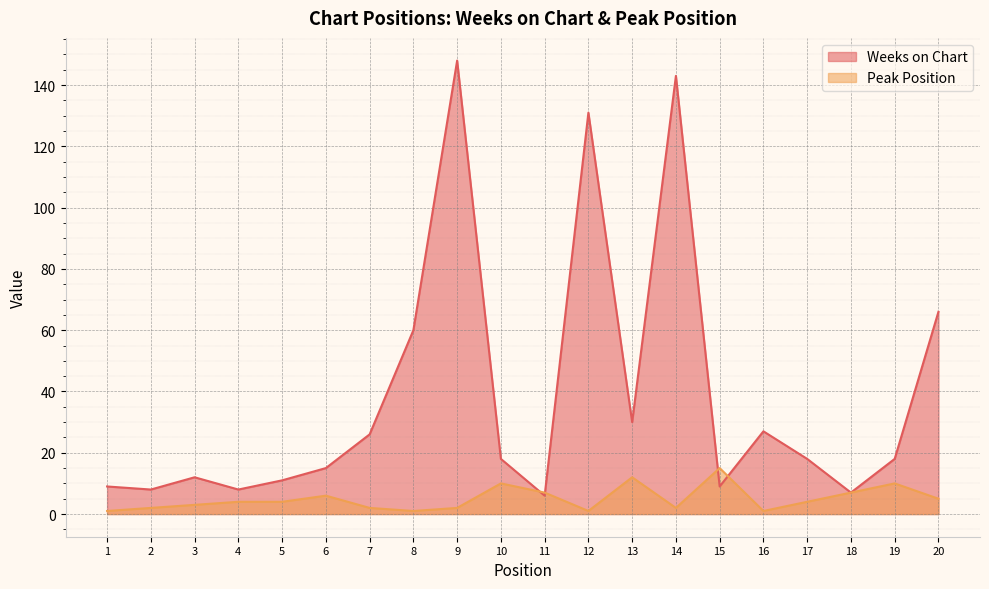

At 3, list the series in order from largest to smallest.

Weeks on Chart, Peak Position